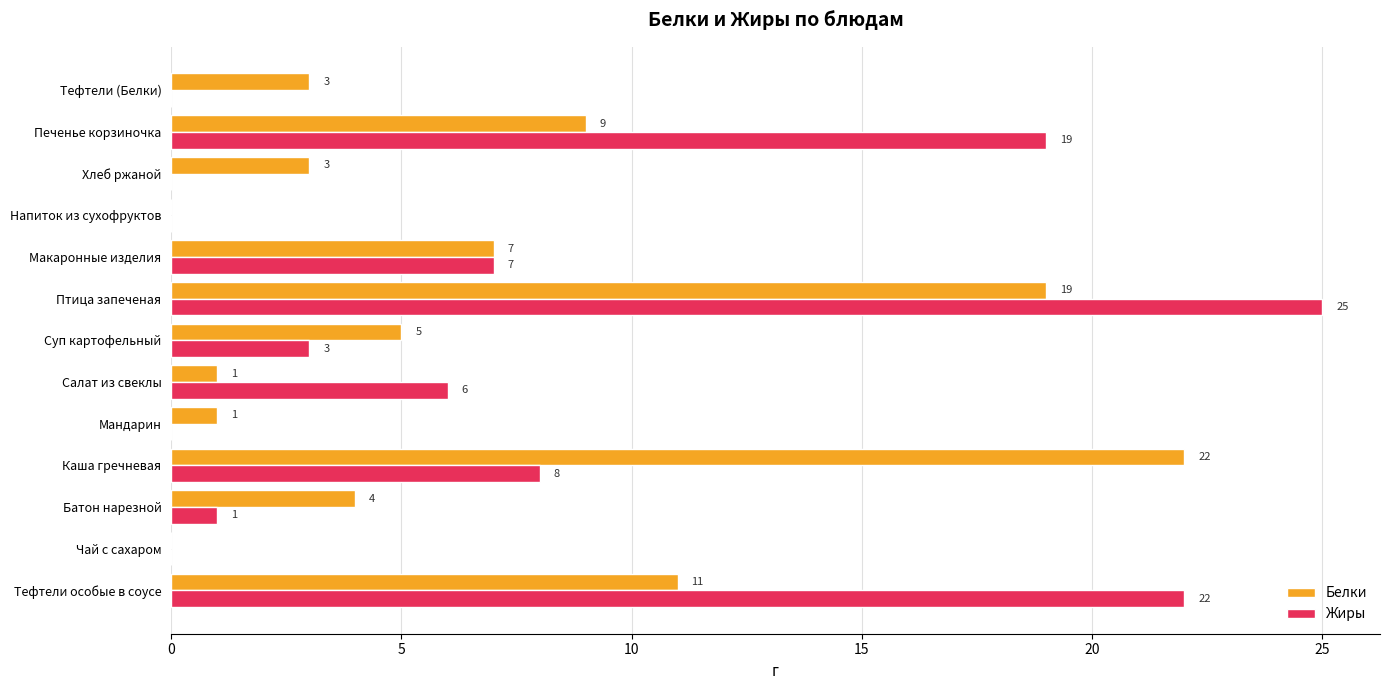

Which series has the largest total across all categories?

Жиры